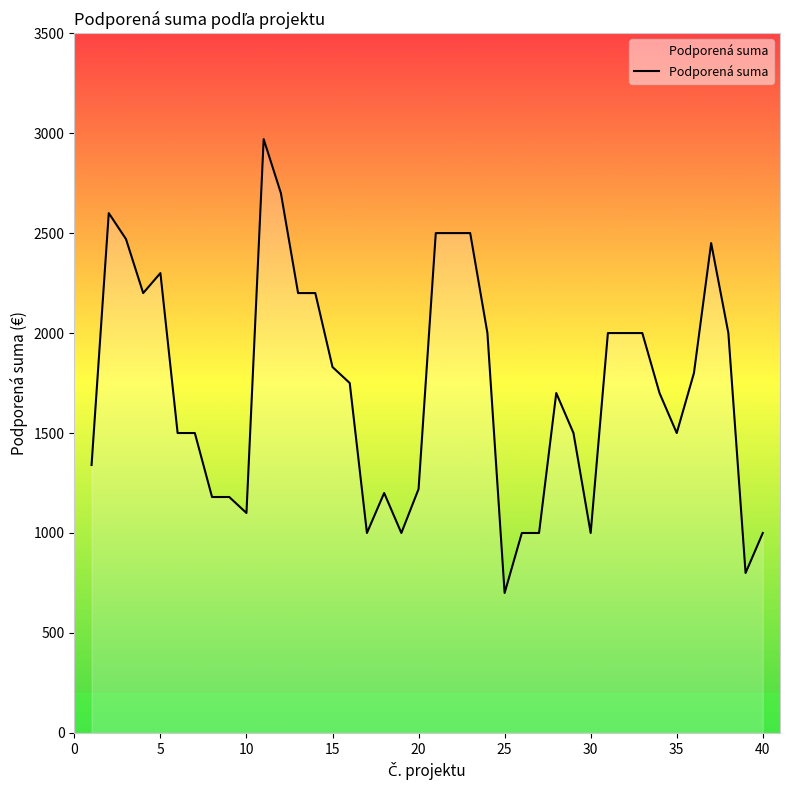

What is the smallest value displayed?

700